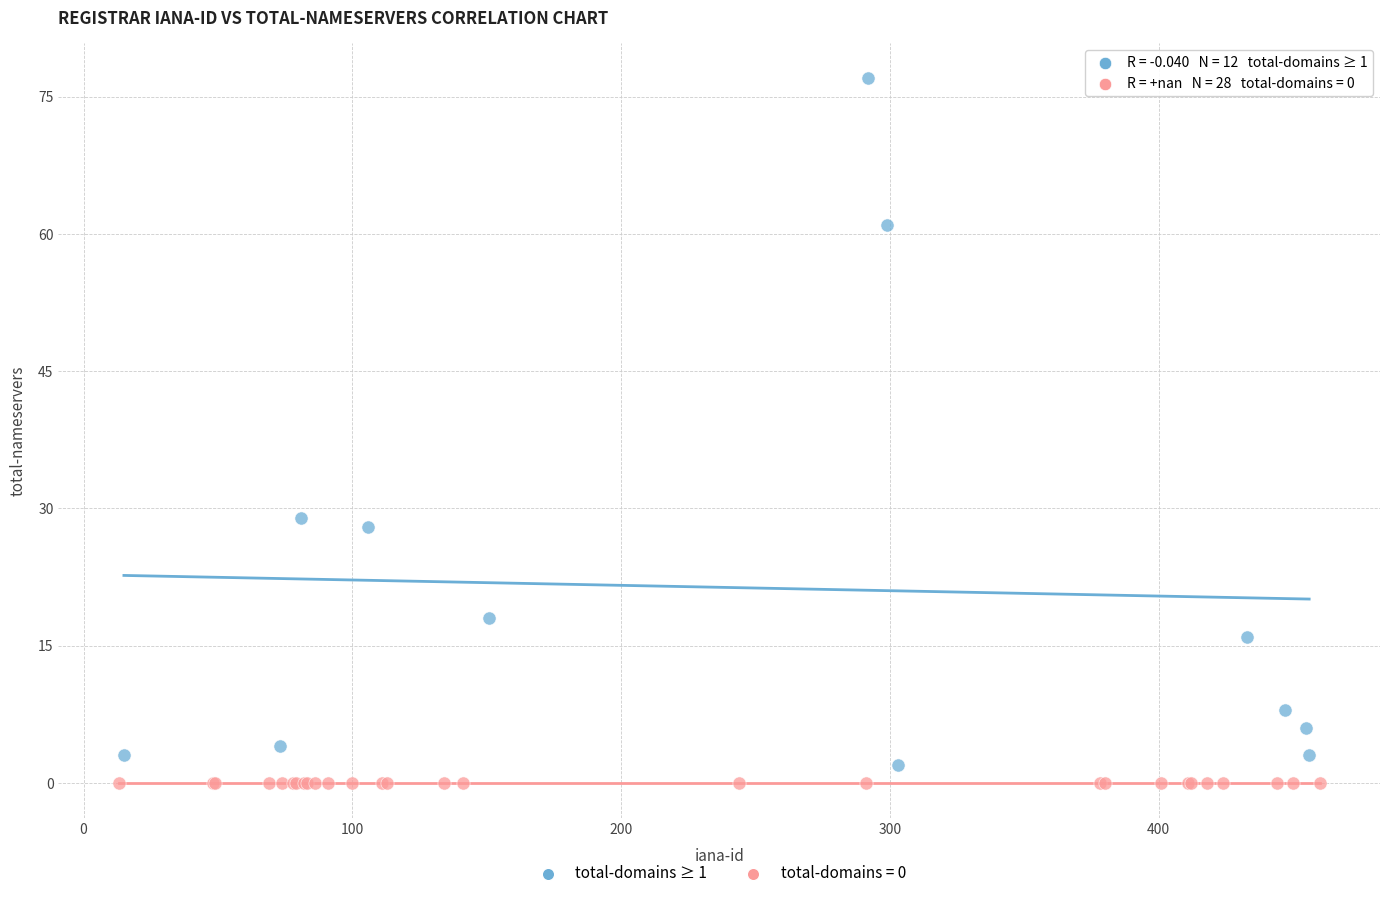

Which series reaches the maximum Y coordinate?

total-domains ≥ 1